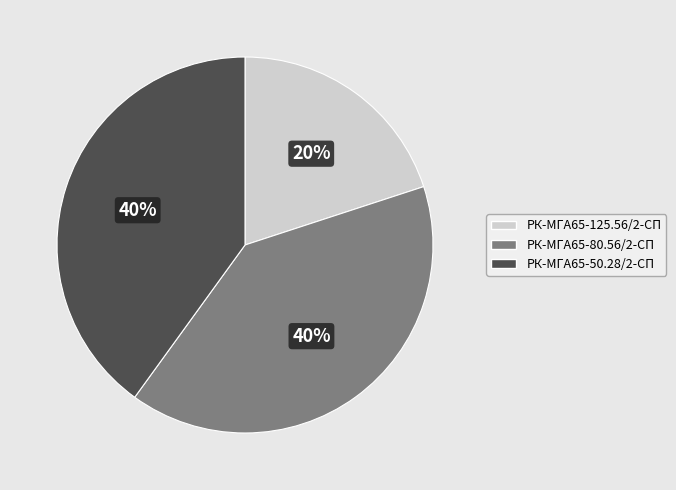

What is the smallest slice in the pie chart?

РК-МГА65-125.56/2-СП